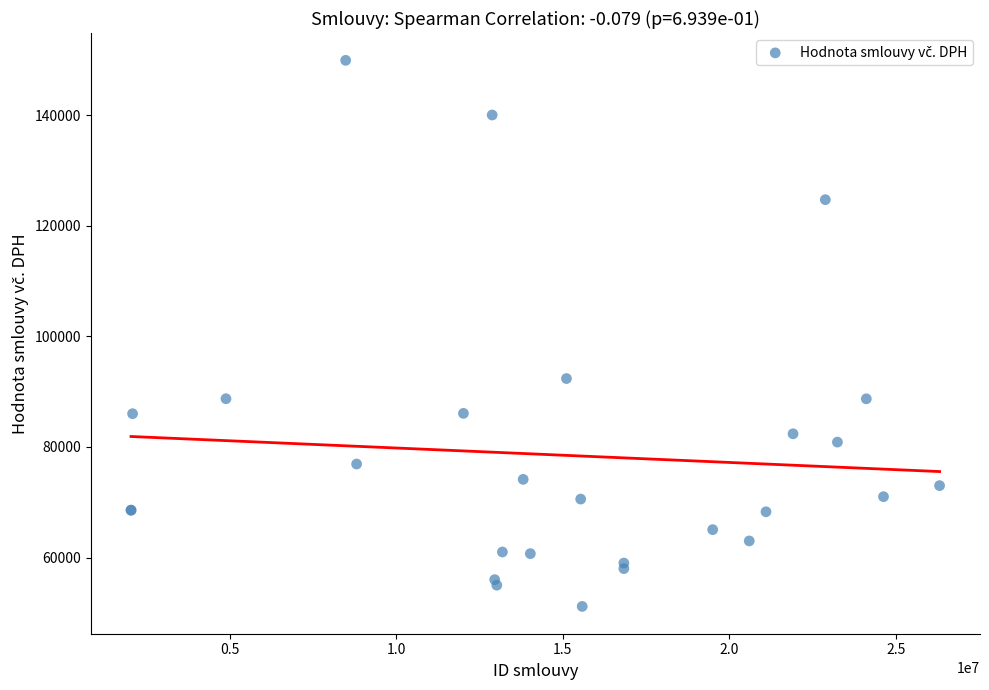

What Y value in the scatter plot is closest to 100523?

92357.0